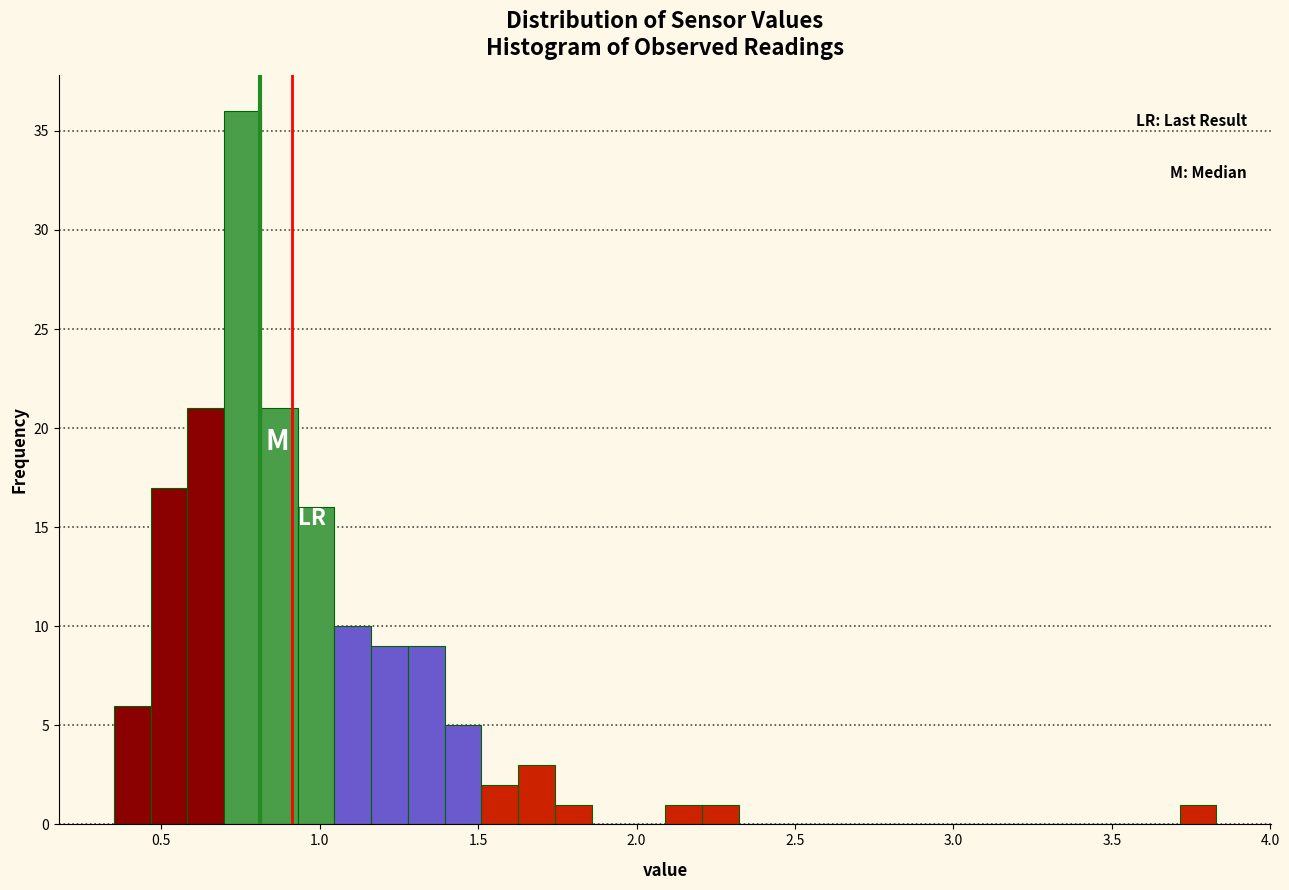

Read against the x-axis, roughly where is the centre of the tallest bar?

0.75